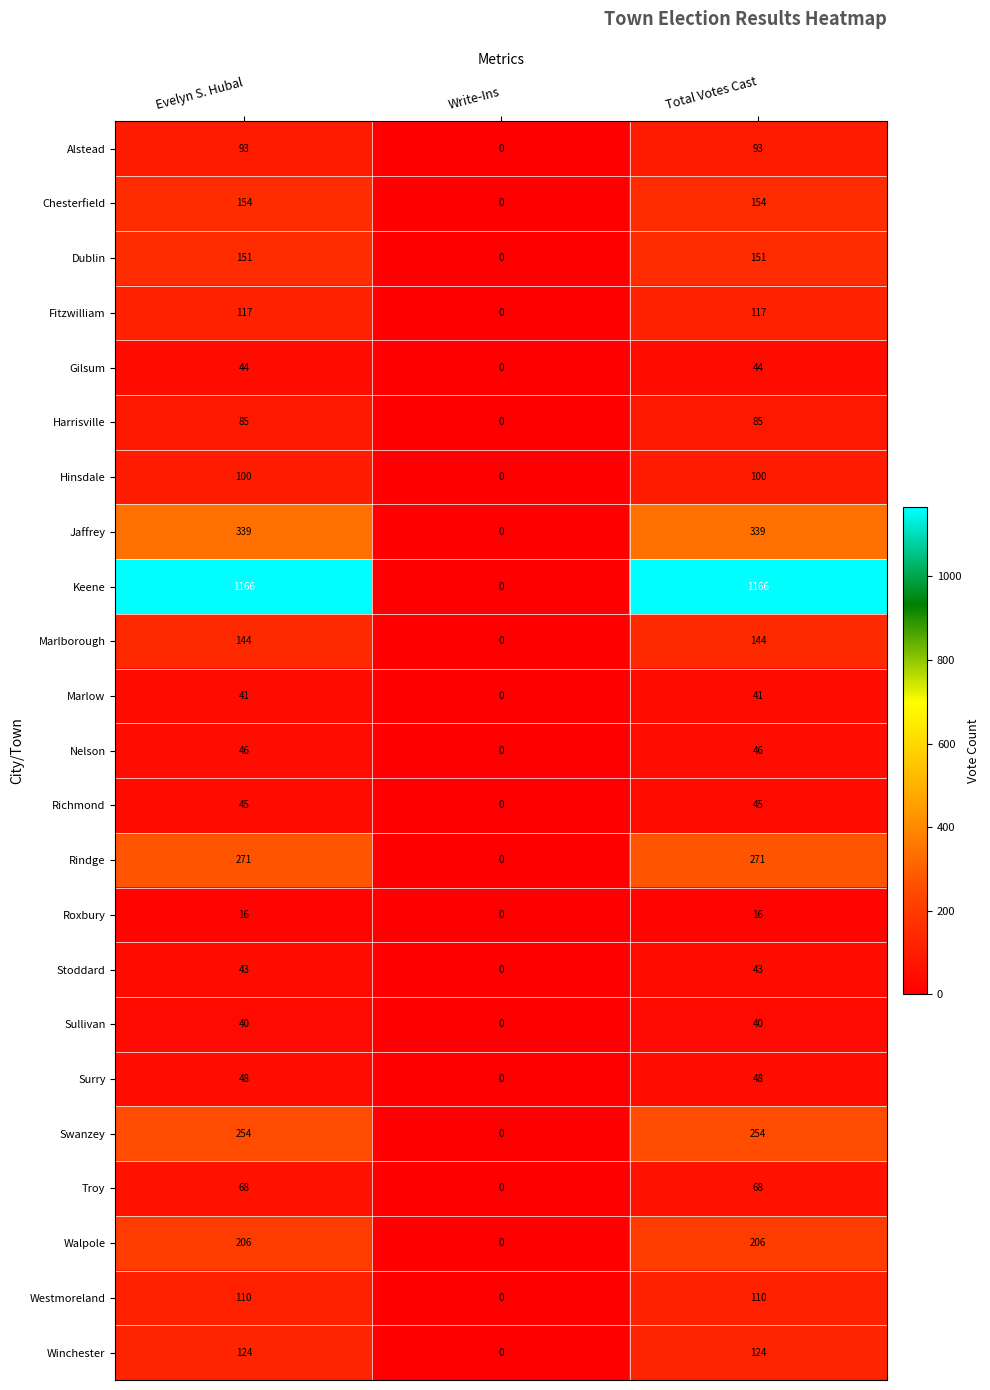

How many distinct data groups are displayed?

23